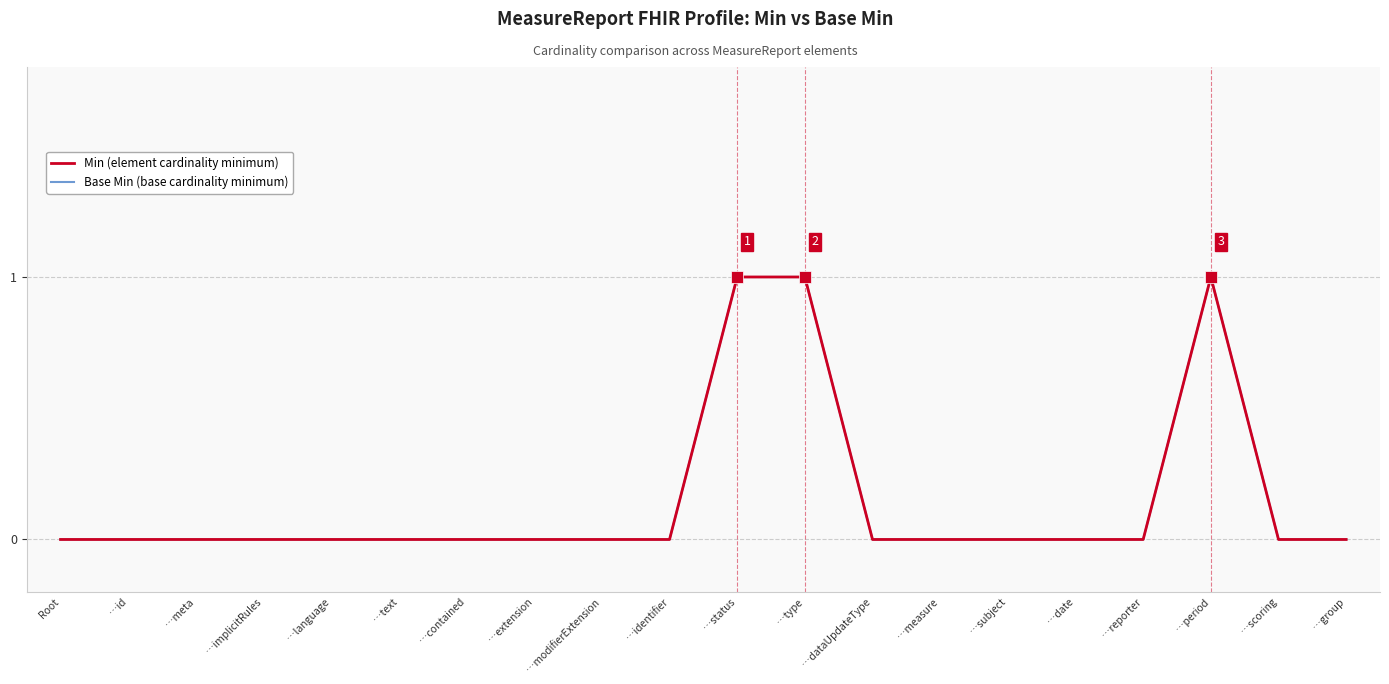

Rank the series at Root from lowest to highest value.

Min (element cardinality minimum), Base Min (base cardinality minimum)